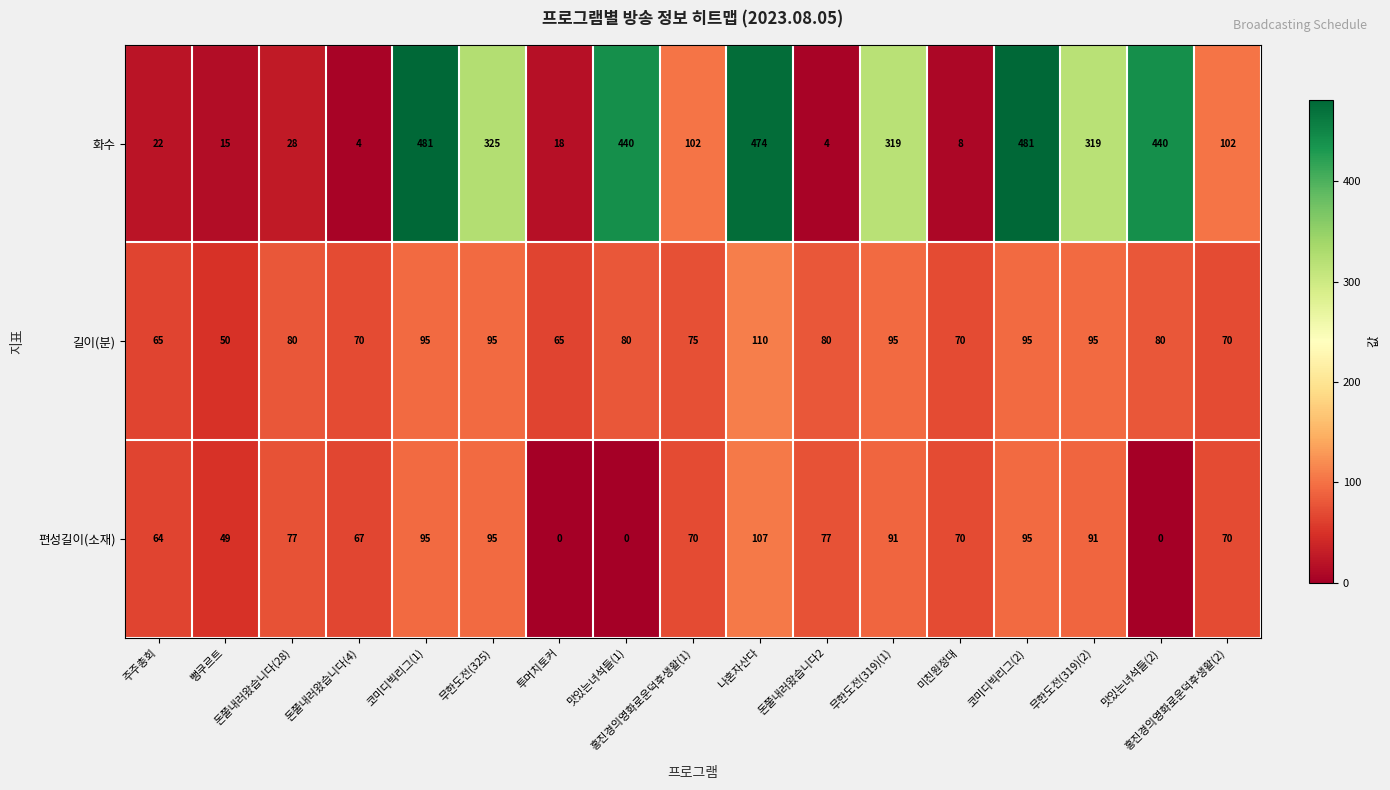

Where is 편성길이(소재) nearest to the value 53?

뻥쿠르트